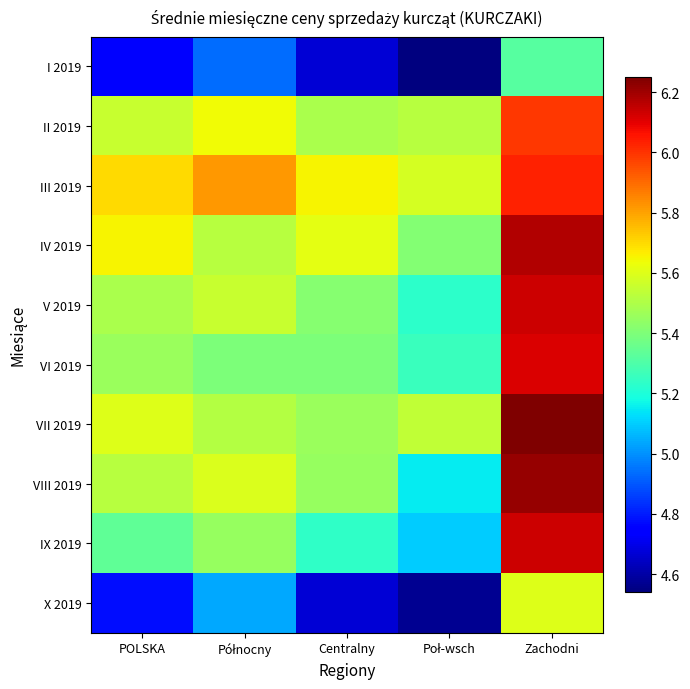

What is the spread (max minus min) of values at Zachodni?

0.9